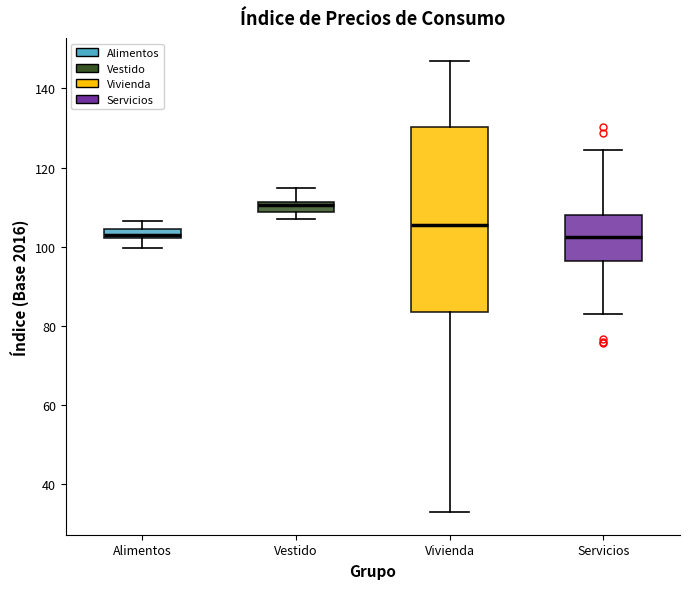

Where is the upper edge of the box for Vestido on the y-axis? The values are not printed on the chart, so give them approximately, as read against the axis.

112